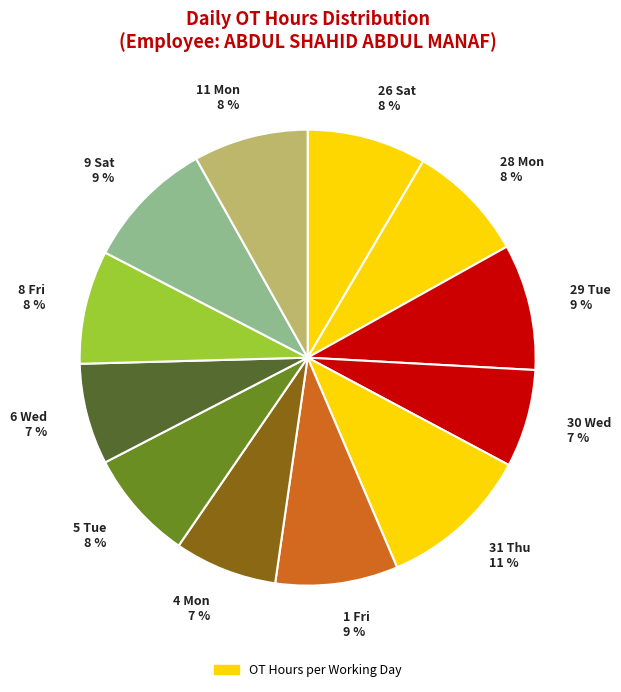

What percentage is the 5 Tue slice, to the nearest percent?

8%